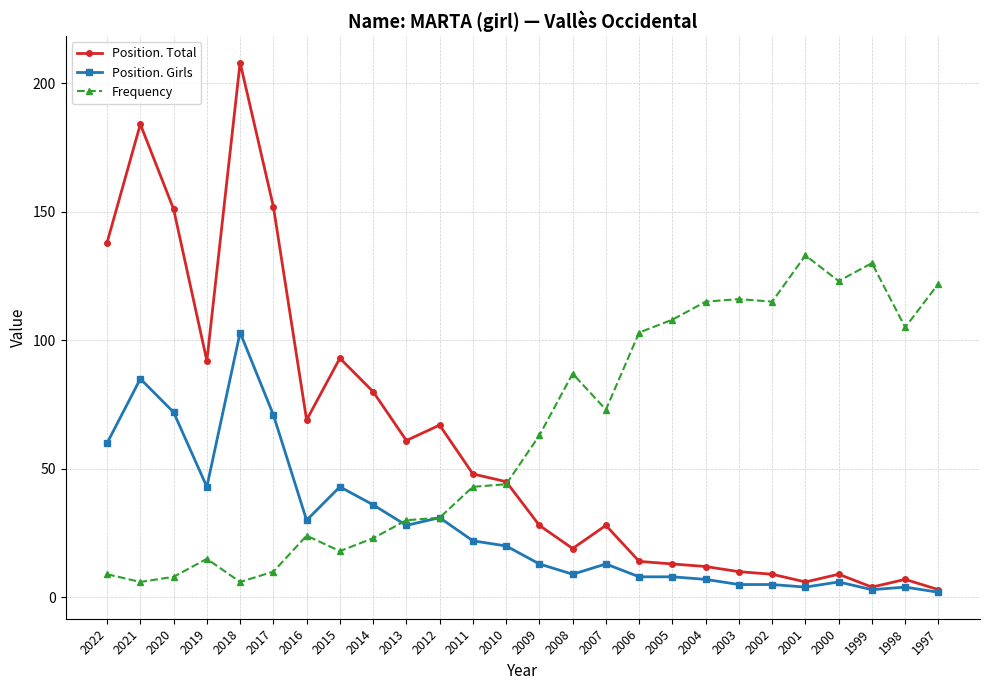

Which series has the largest total across all categories?

Frequency